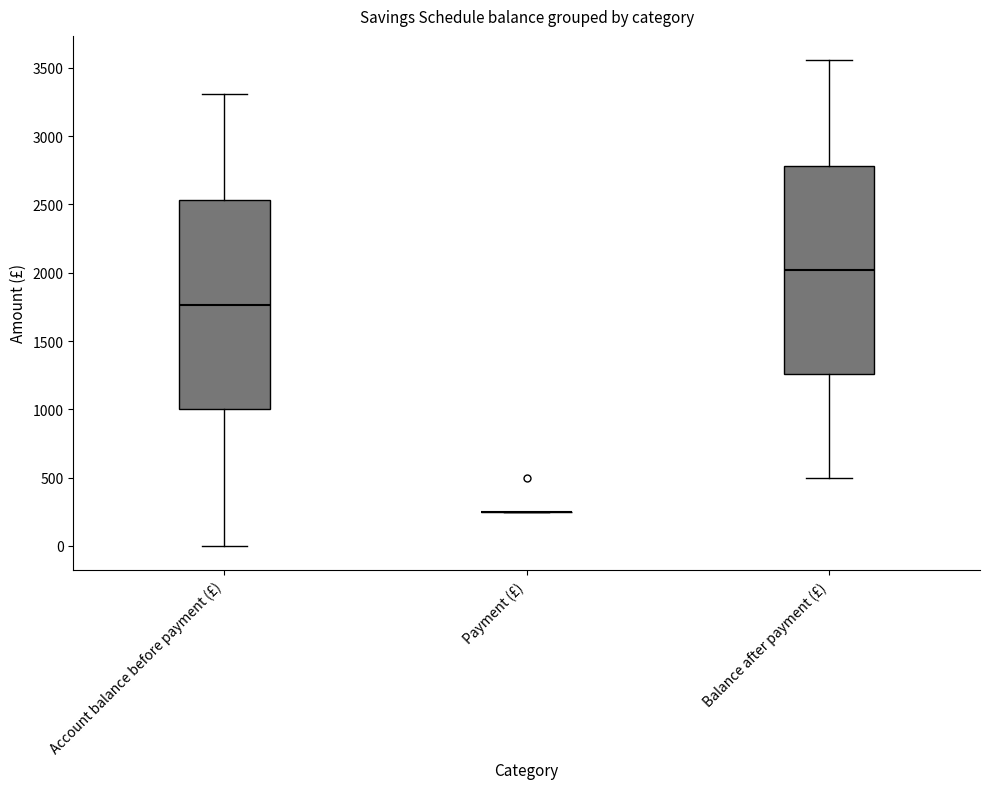

Reading left to right, transcribe this box plot: for each box, give where its median line is, the range the box spans, and where its two whiskers end, as read against the y-axis. The values are not printed on the chart, so give them approximately, as read against the axis.

Account balance before payment (£): median 1750, box 1000 to 2550, whiskers 0 to 3300
Payment (£): box collapsed to a line at 250, whiskers 250 to 250
Balance after payment (£): median 2000, box 1250 to 2800, whiskers 500 to 3550